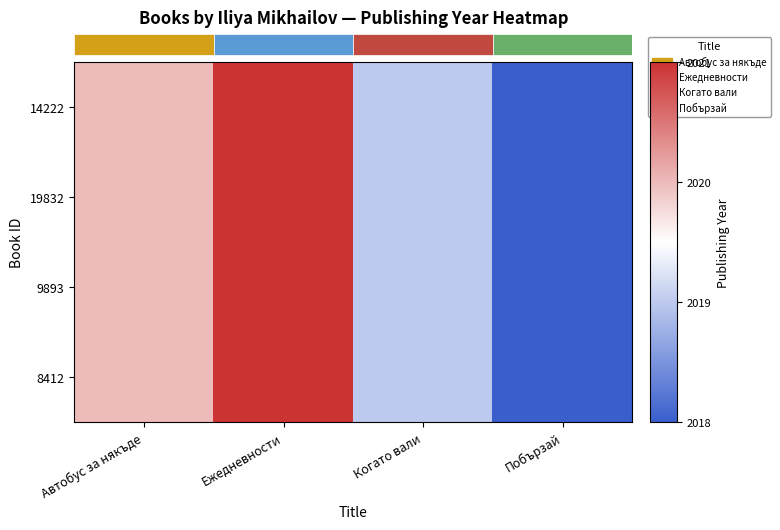

At Побързай, list the series in order from largest to smallest.

14222, 19832, 9893, 8412